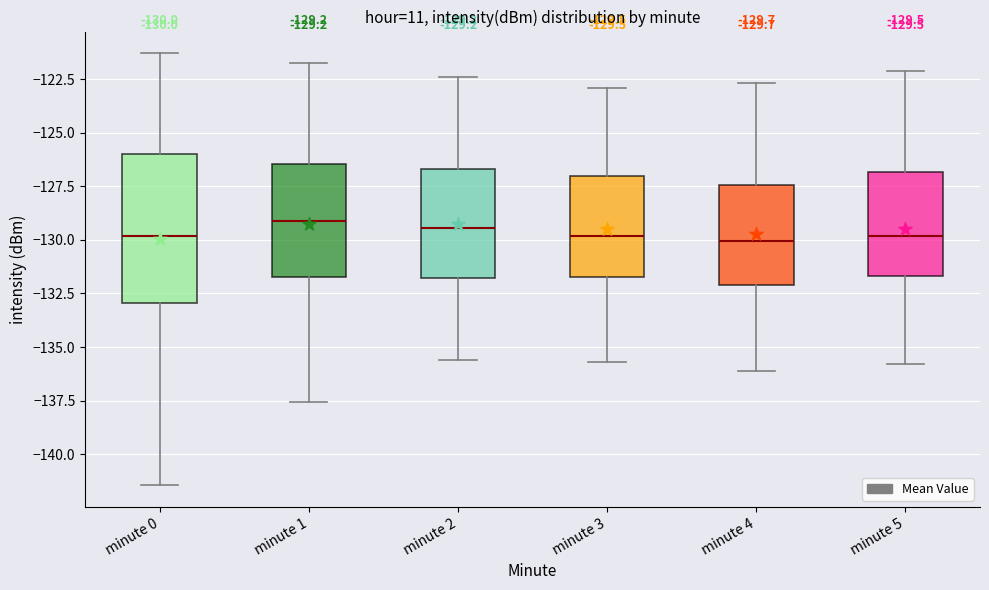

Which box is the tallest, from its lower edge to its upper edge?

minute 0